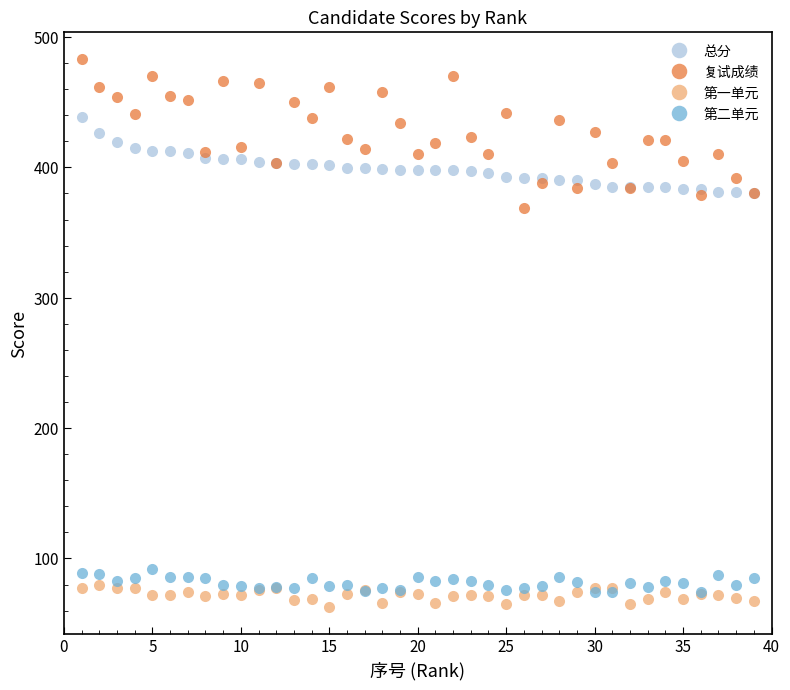

What is the value of the 总分 point at the 12th from the left?

403.7